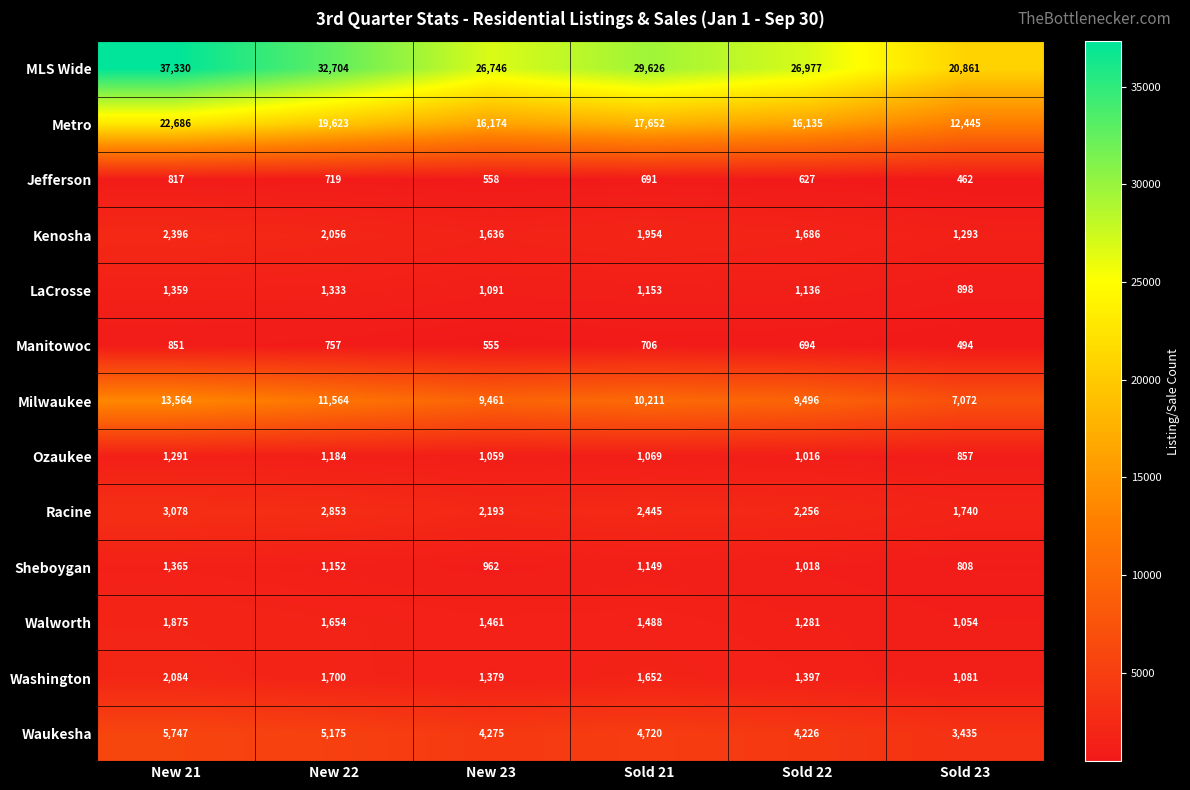

Read the Manitowoc value at Sold 22, to the nearest 5.

695